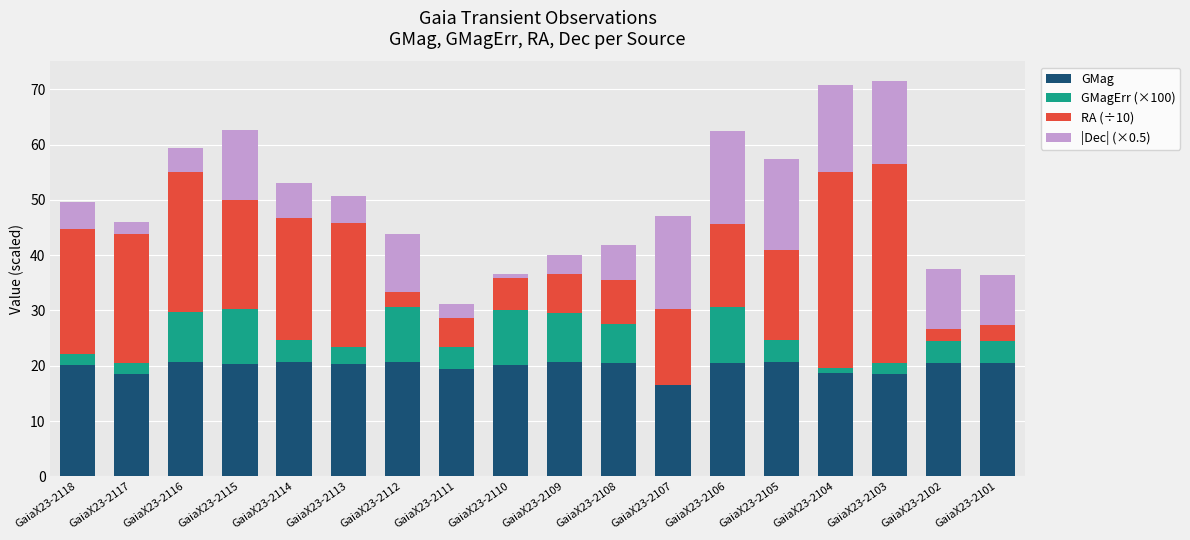

What is the highest value of the GMag series?

20.7